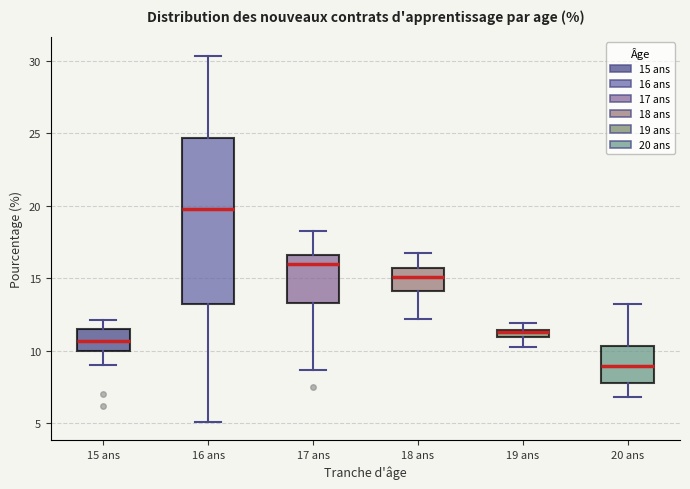

Comparing the boxes themselves (not the whiskers), which one is the tallest?

16 ans